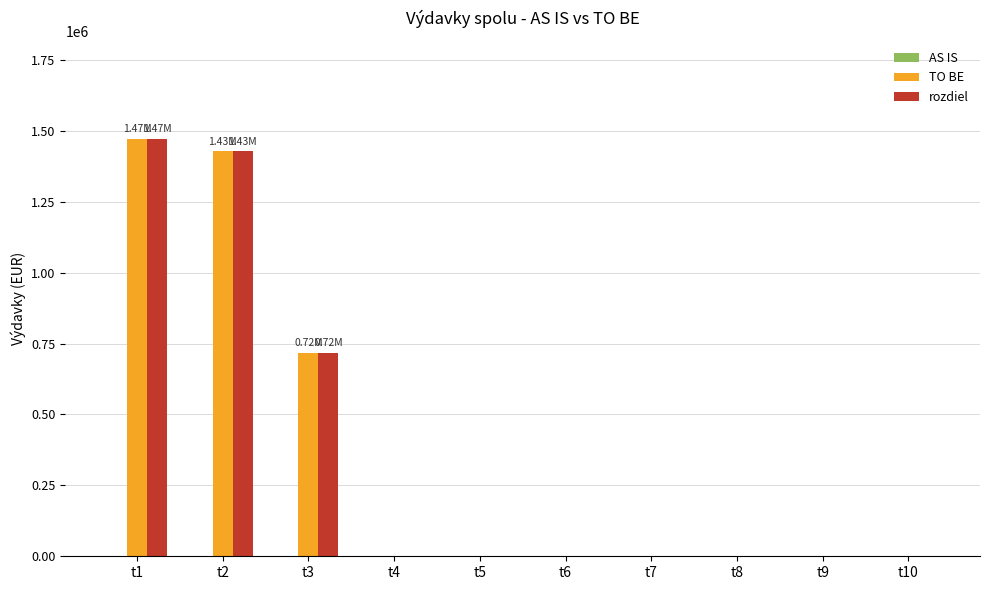

What is the sum of all rozdiel values?

3616738.3